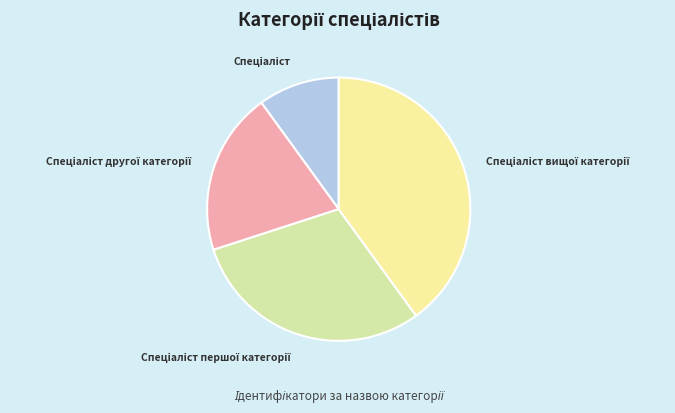

Is there a majority slice in this chart?

No